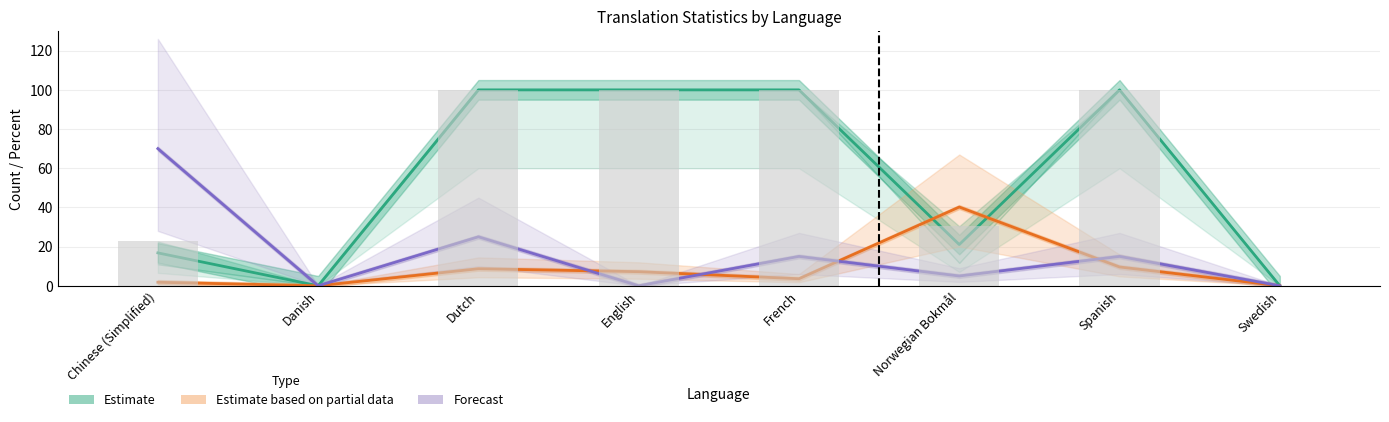

Which category has the highest value in the Estimate series?

Dutch